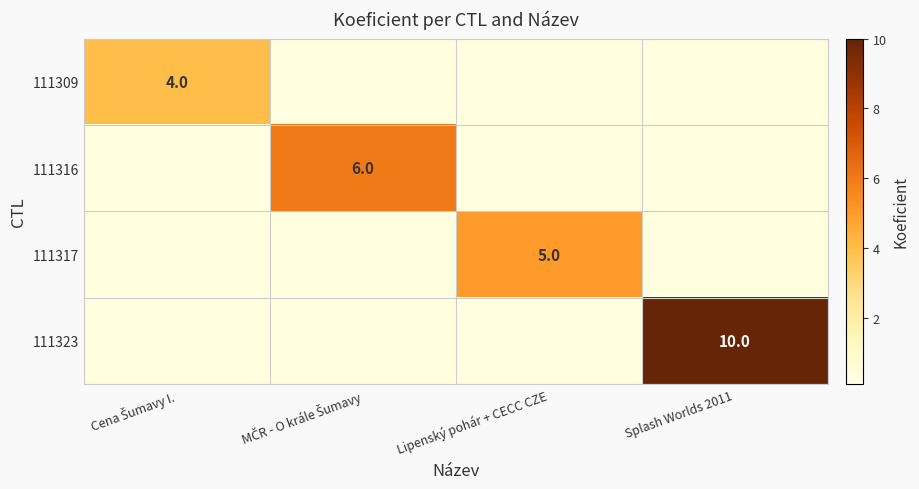

What is the difference between the highest and lowest values at Cena Šumavy I.?

4